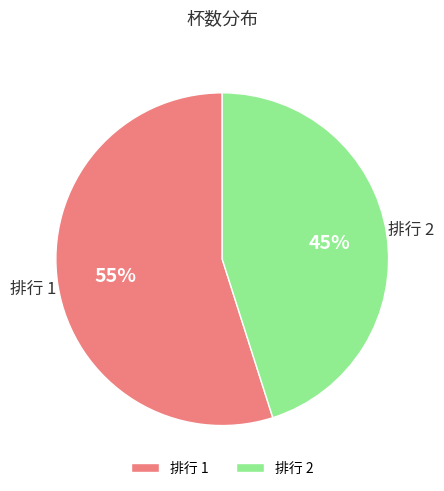

To the nearest percent, what portion does 排行 2 represent?

45%